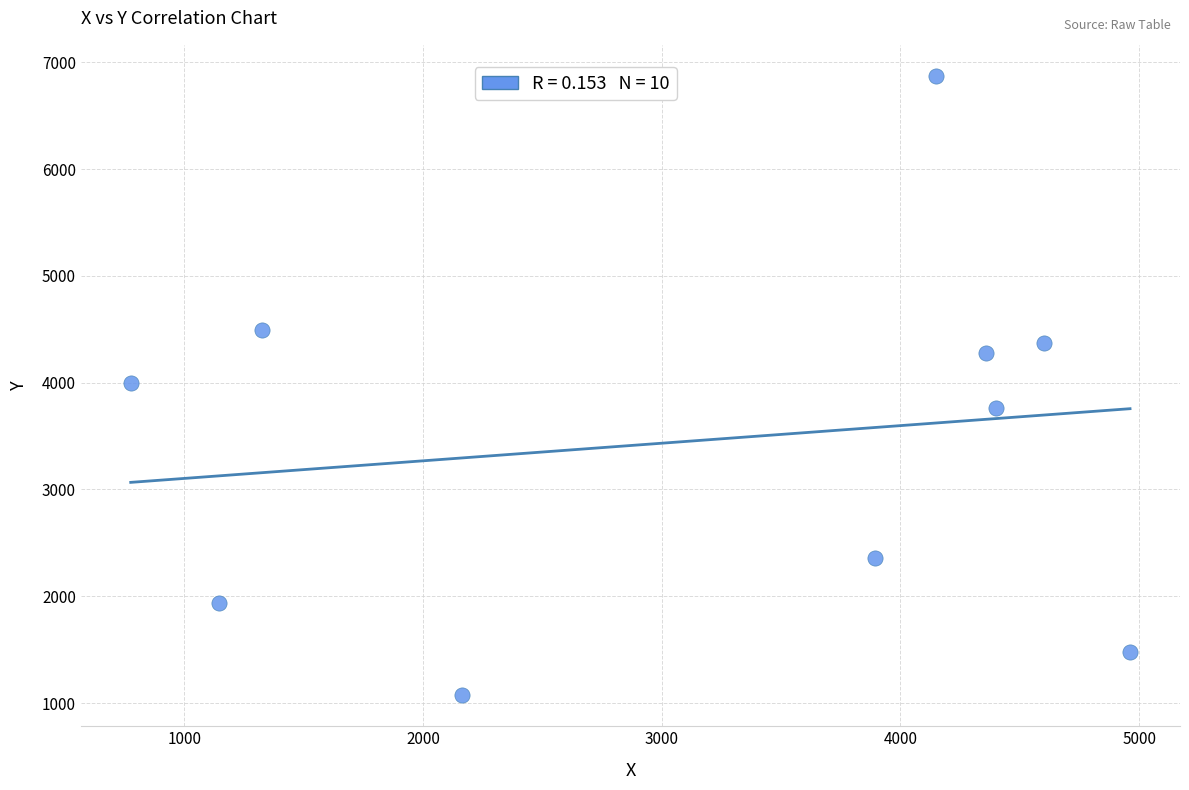

What is the range of X values (max minus min)?

4185.1